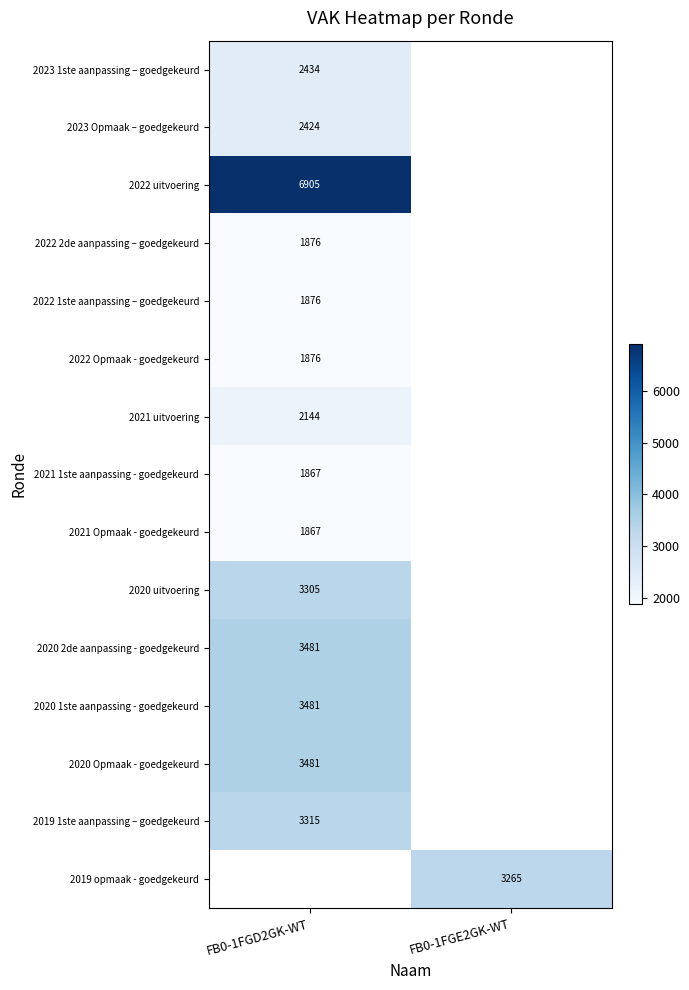

The 2021 uitvoering series shows 3716.0 at FB0-1FGD2GK-WT. True or false?

False